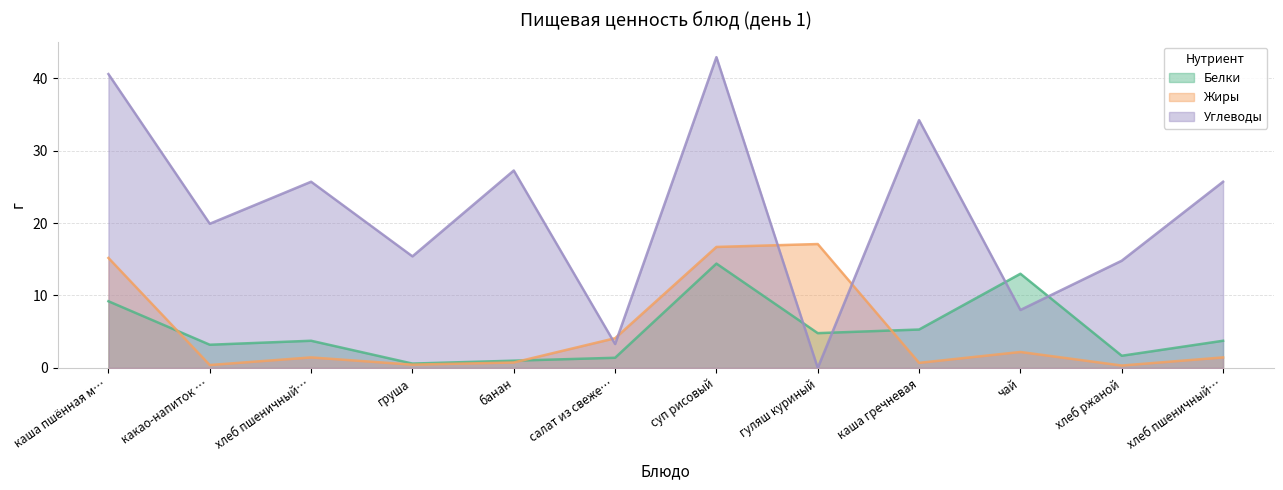

What are all the series names shown in the legend?

Белки, Жиры, Углеводы